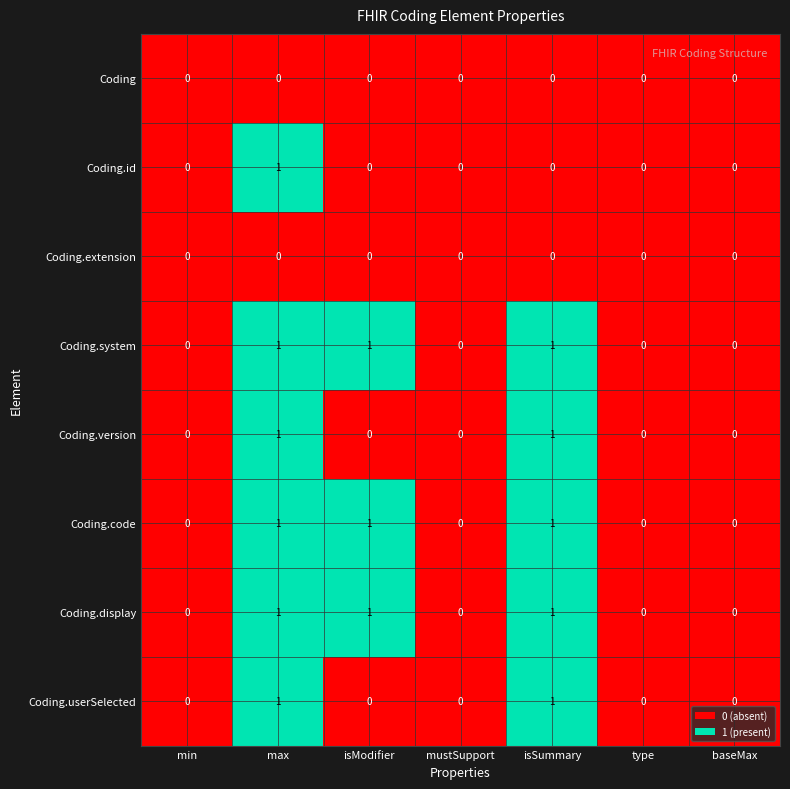

What is the total value across all series at isSummary?

5